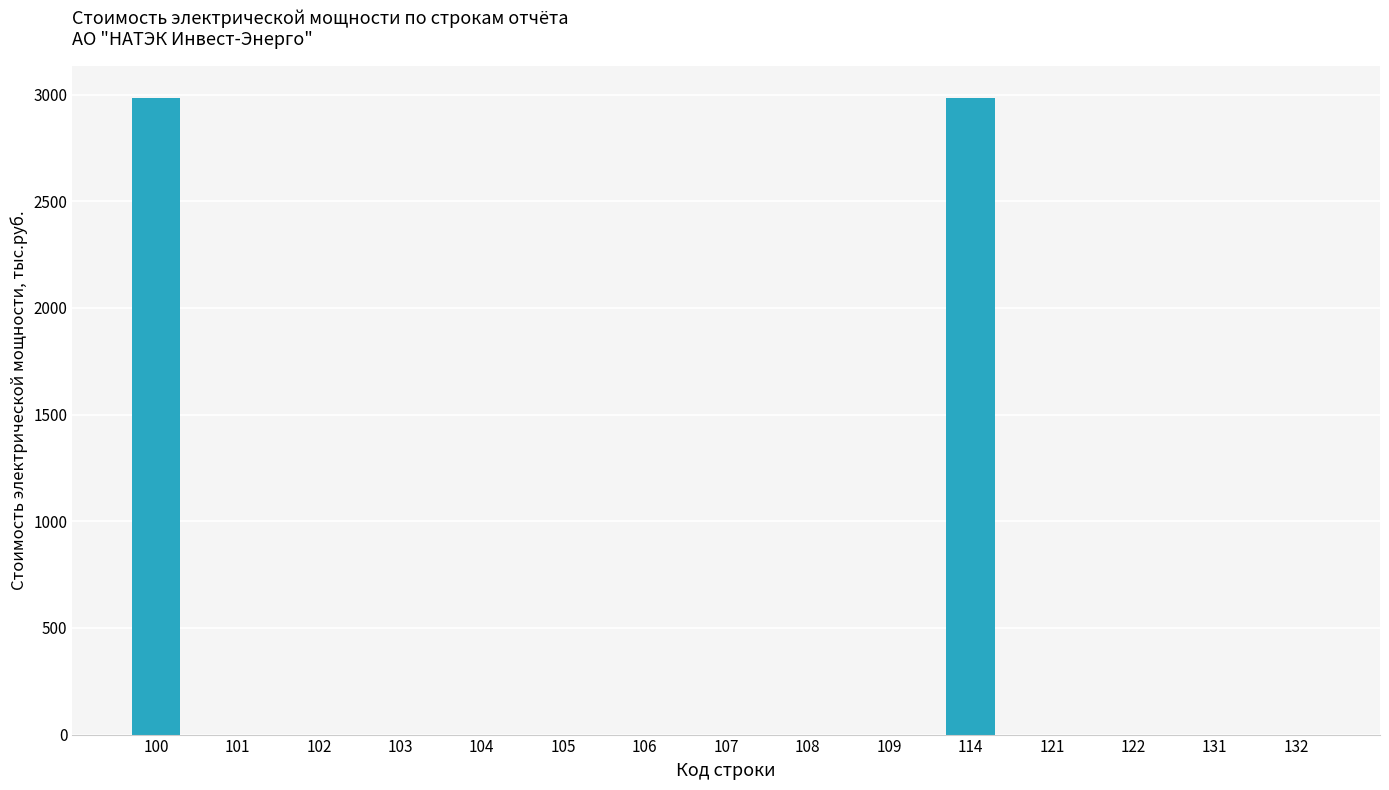

Reading left to right, transcribe all the data shown in this chart.

2984.2	0.0	0.0	0.0	0.0	0.0	0.0	0.0	0.0	0.0	2984.2	0.0	0.0	0.0	0.0